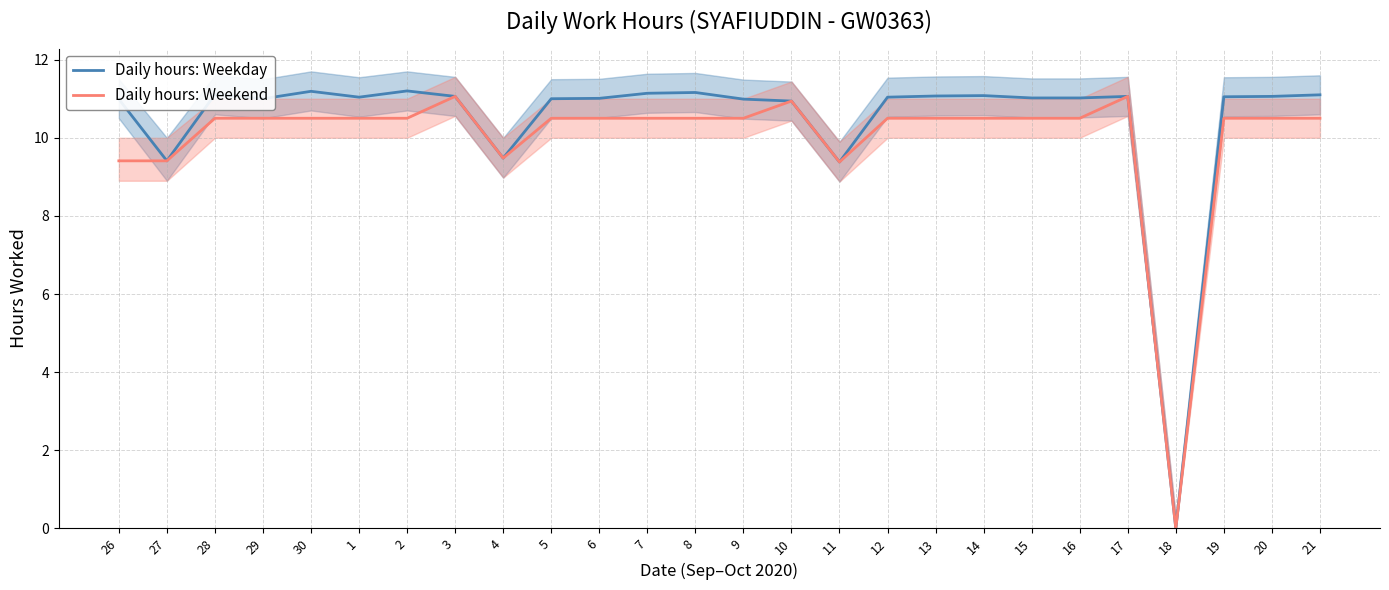

Rank the series at 1 from highest to lowest value.

Daily hours: Weekday, Daily hours: Weekend